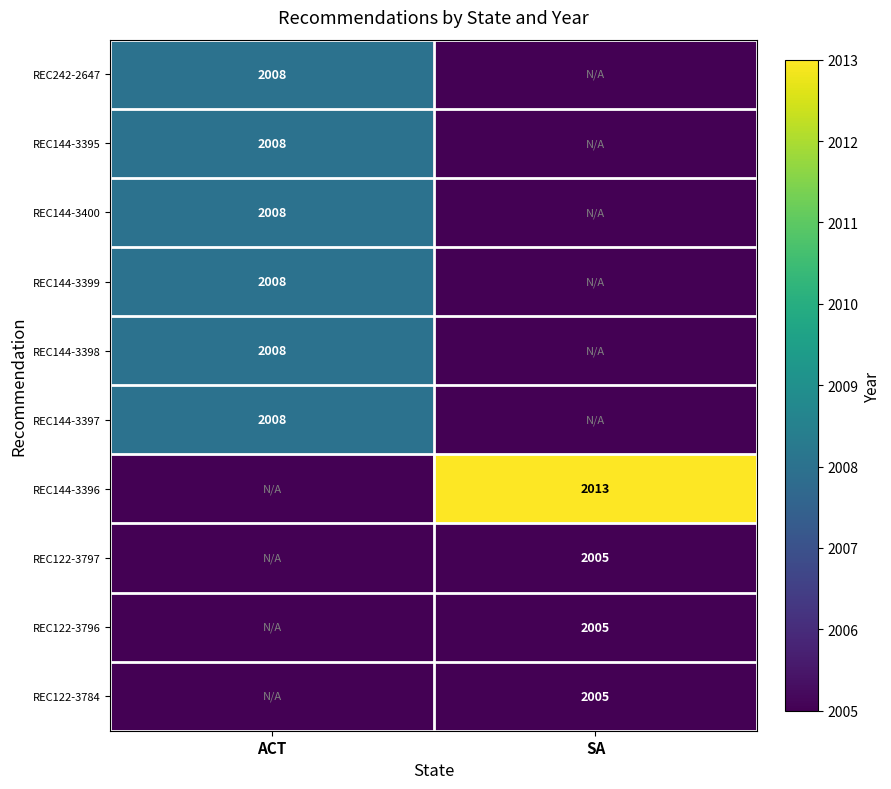

Is the value of REC122-3784 at SA greater than the value of REC144-3400 at ACT?

No